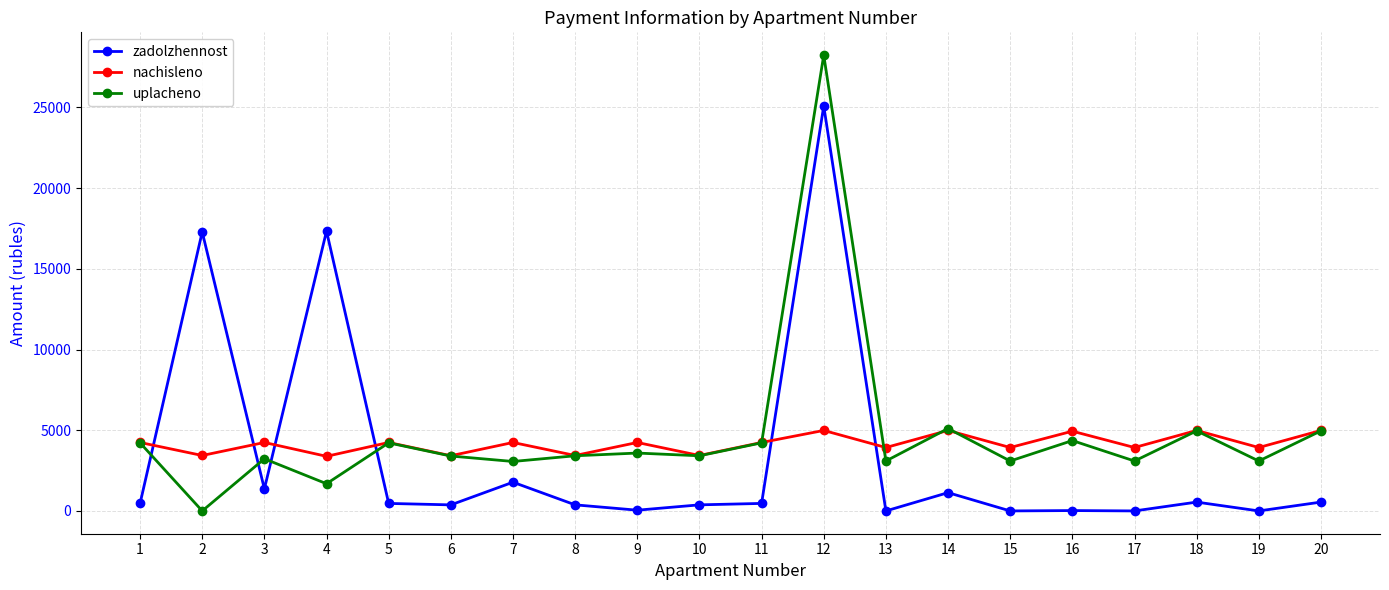

List the series in order of their peak value, highest first.

uplacheno, zadolzhennost, nachisleno